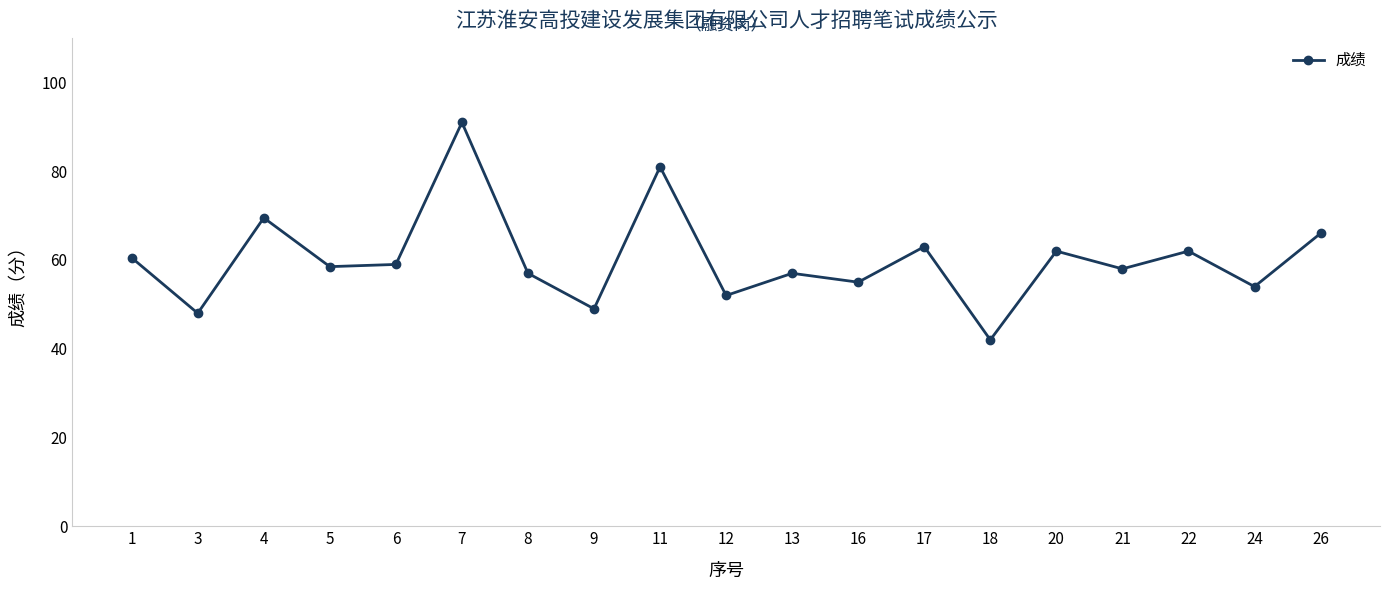

What is the value of the 13th point from the left?

63.0